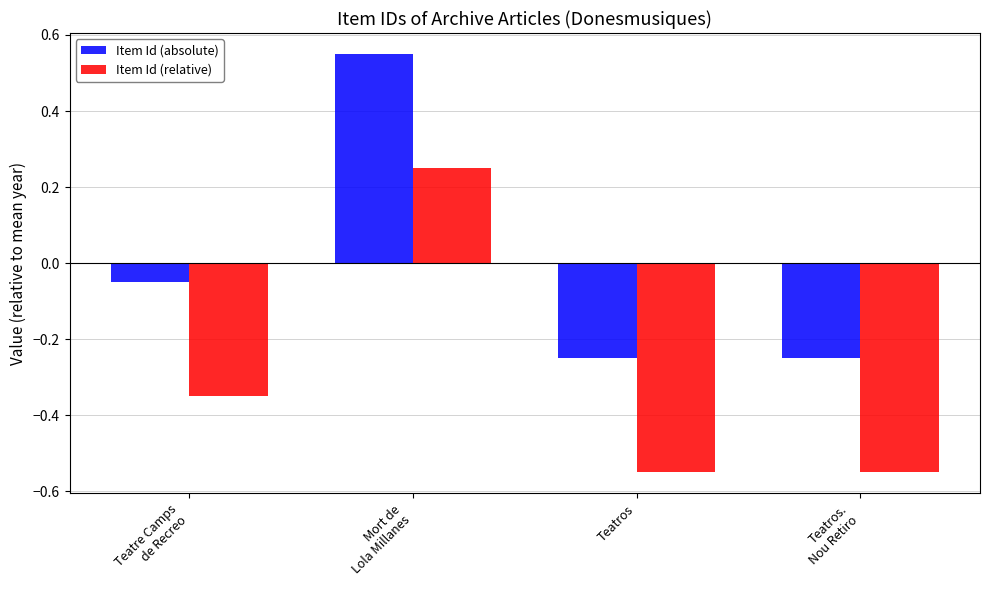

Rank the series by their average value, from lowest to highest.

Item Id (relative), Item Id (absolute)